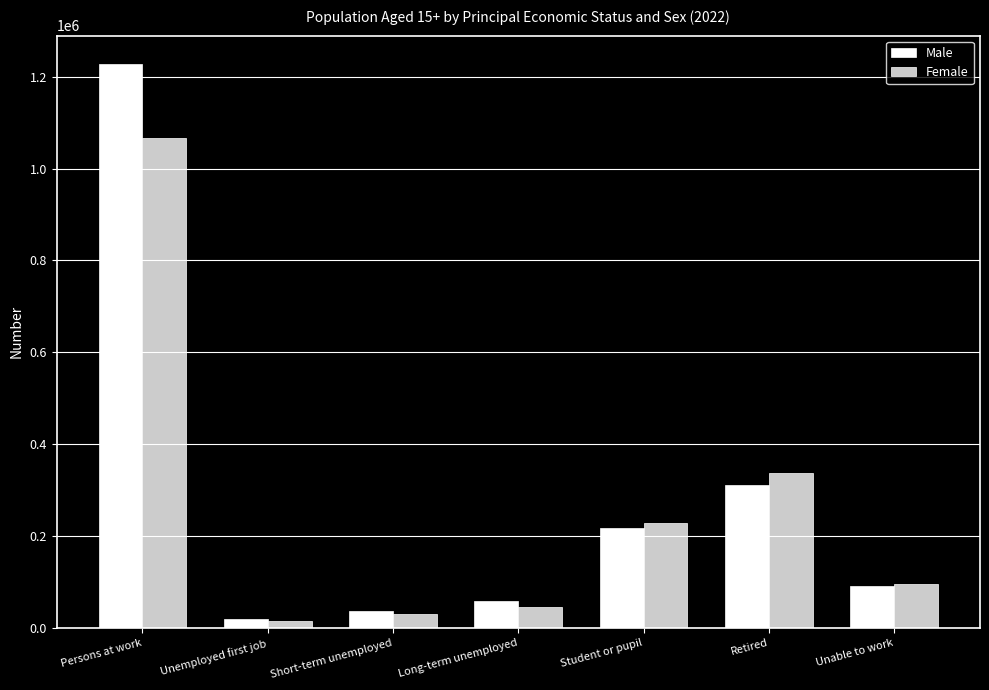

What is the greatest value displayed?

1227870